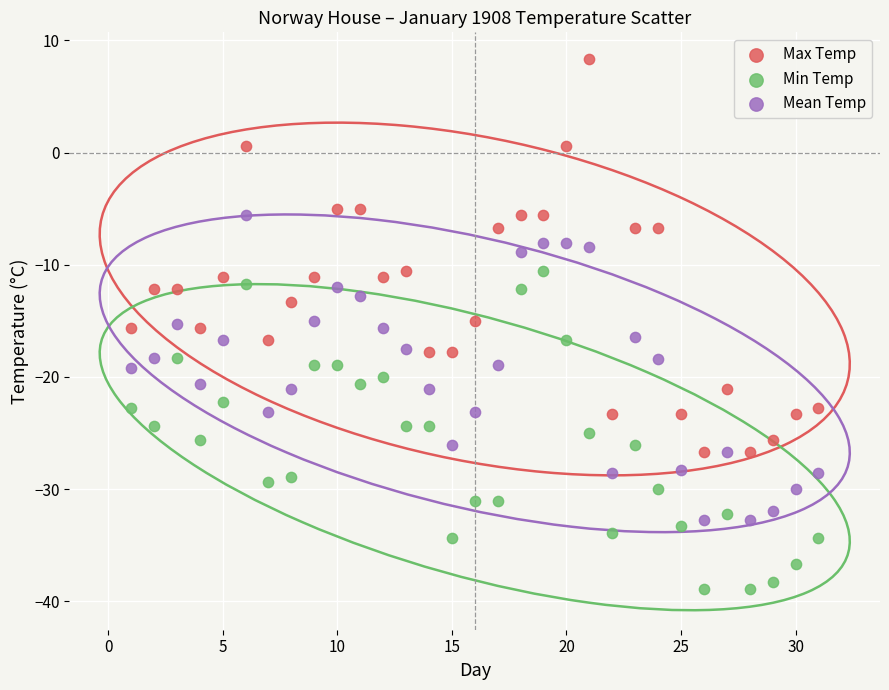

Which series reaches the minimum Y coordinate?

Min Temp